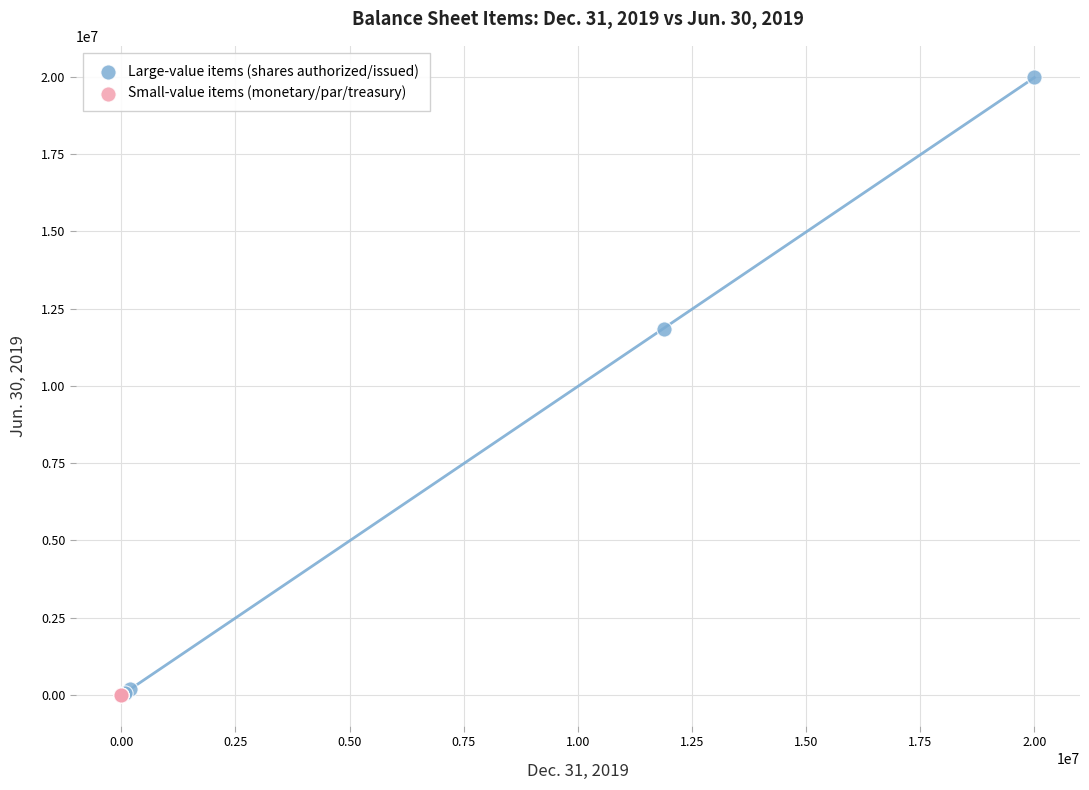

Which series has the widest spread of Y values?

Large-value items (shares authorized/issued)